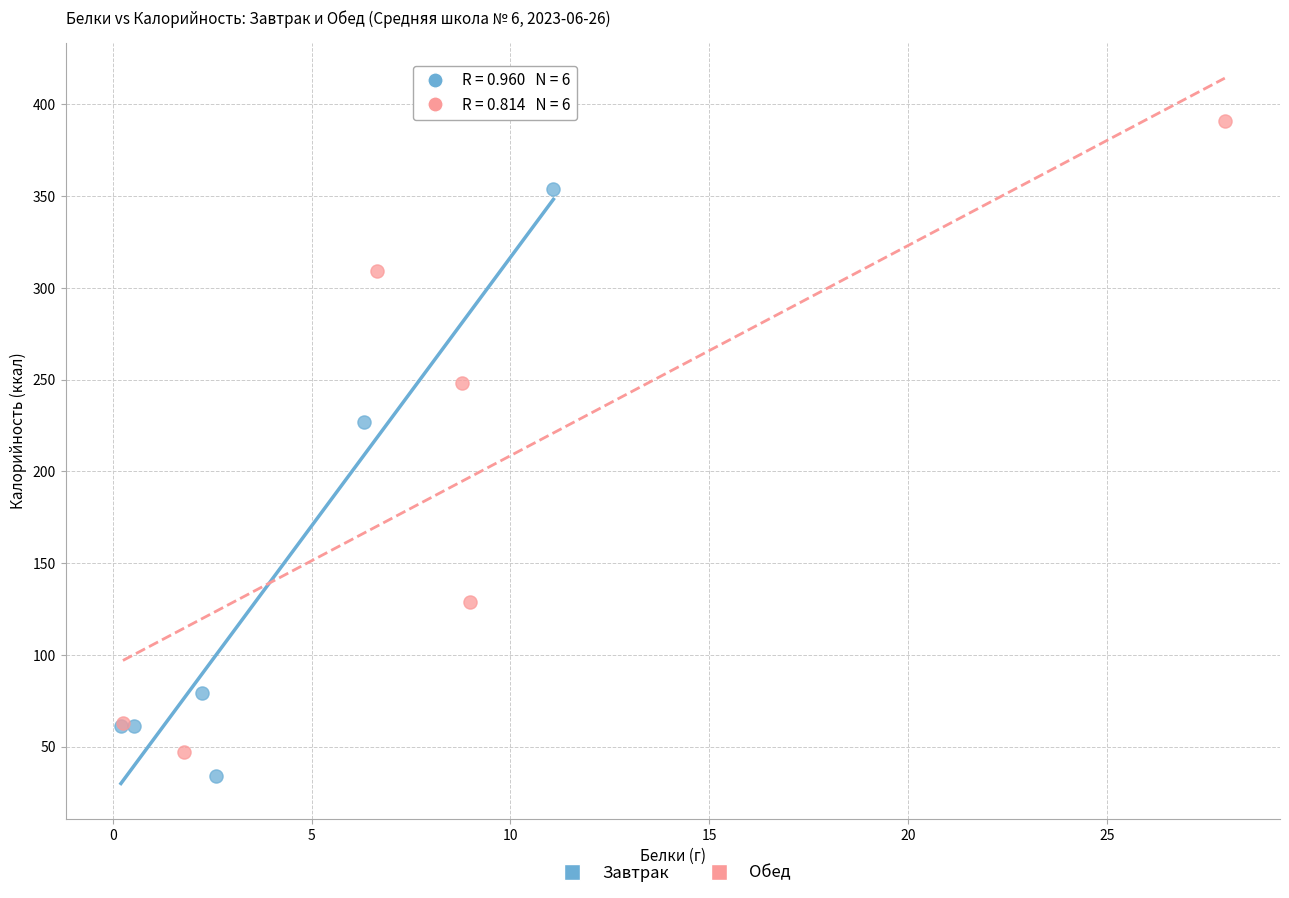

Which series reaches the maximum Y coordinate?

Обед